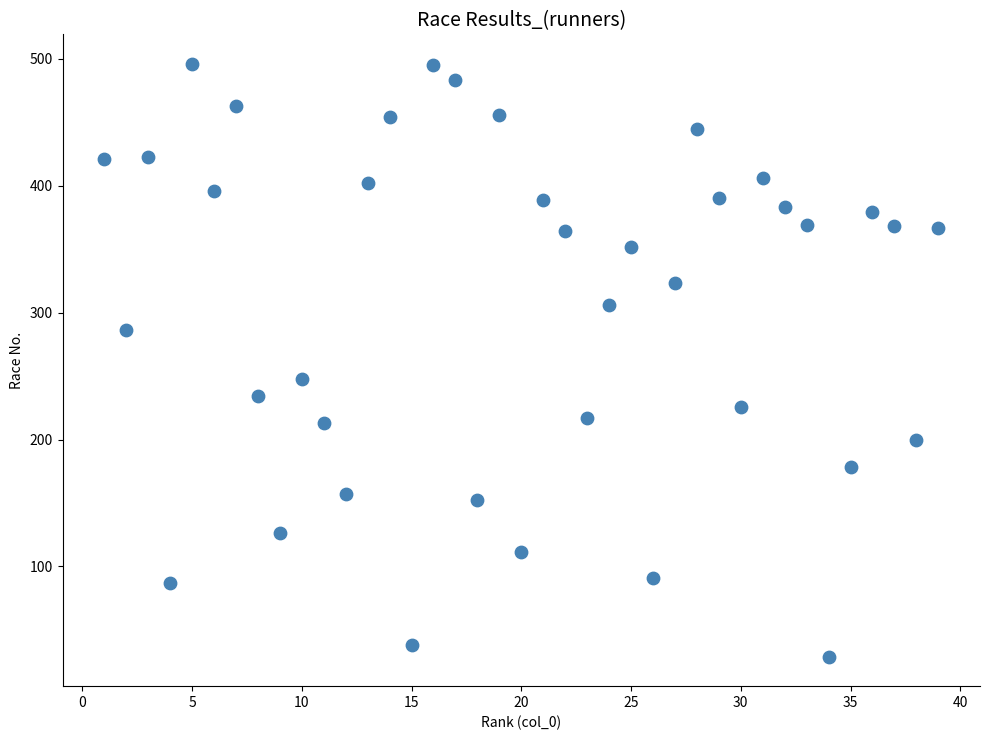

What is the range of X values (max minus min)?

38